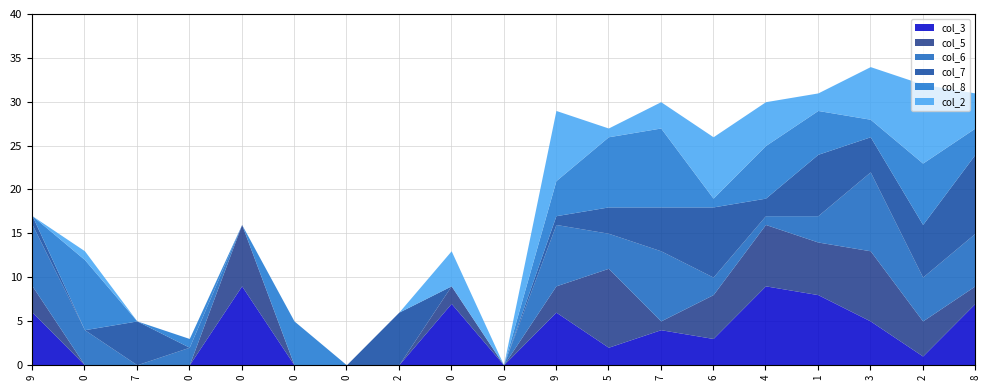

What are all the series names shown in the legend?

col_3, col_5, col_6, col_7, col_8, col_2